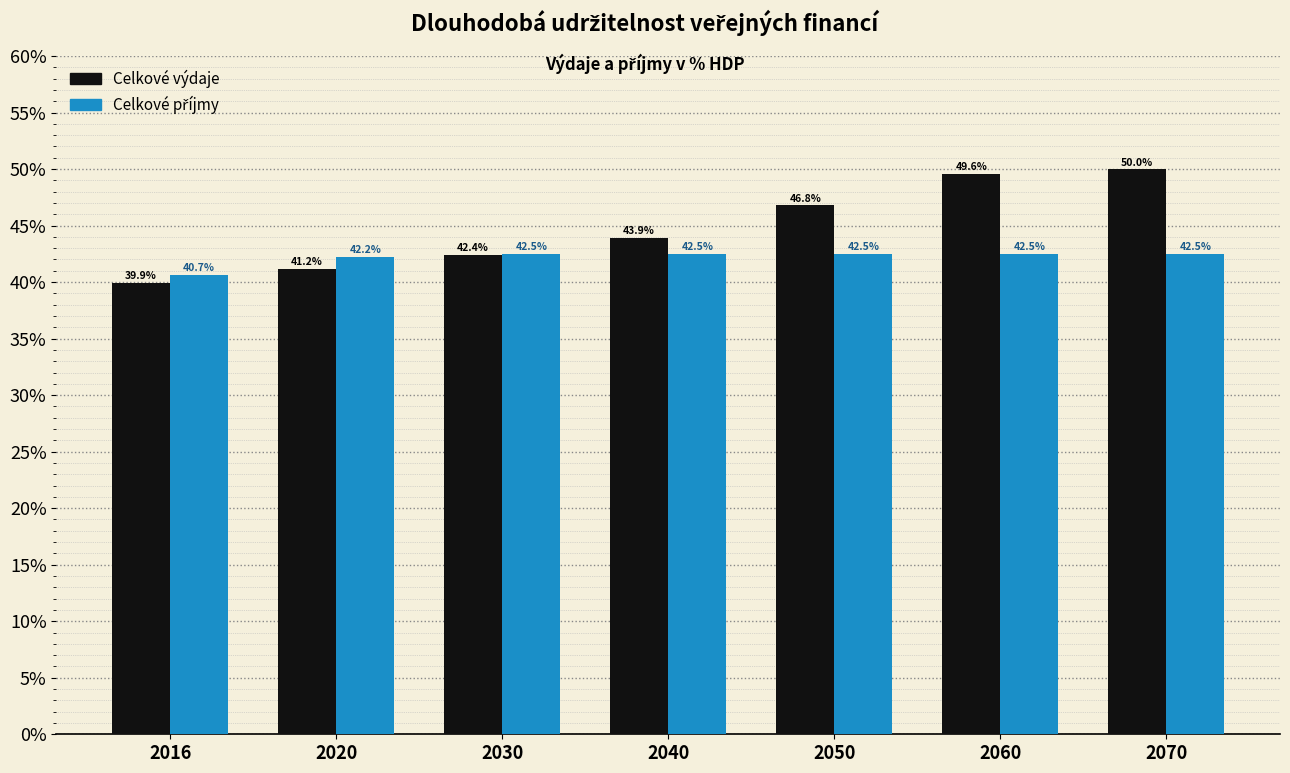

Which series has the widest spread of values?

Celkové výdaje